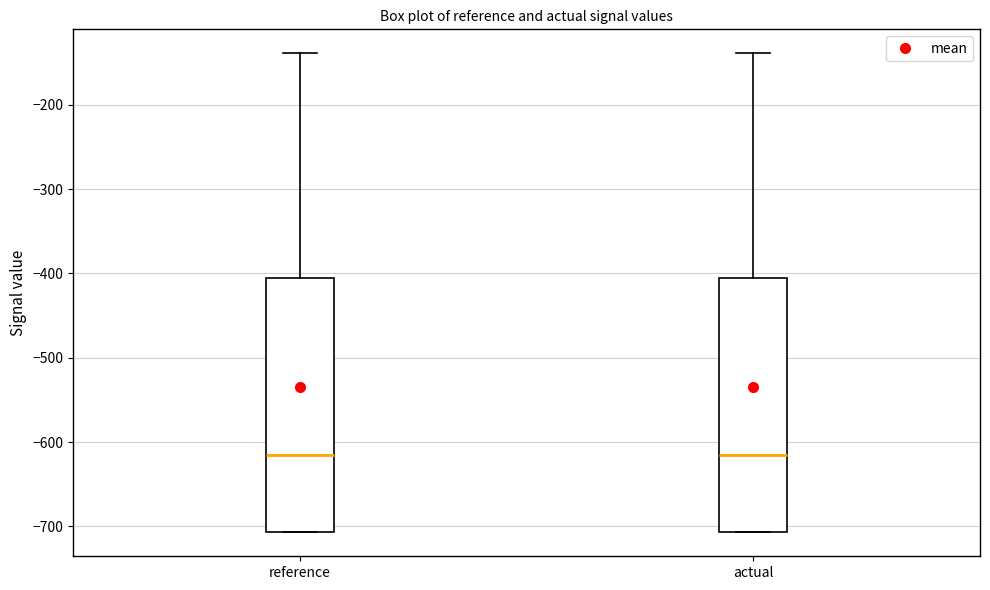

Reading left to right, read every box against the y-axis: the position of its median line, the range the box covers, and the ends of its whiskers. The values are not printed on the chart, so give them approximately, as read against the axis.

reference: median -620, box -710 to -410, whiskers -710 to -140
actual: median -620, box -710 to -410, whiskers -710 to -140